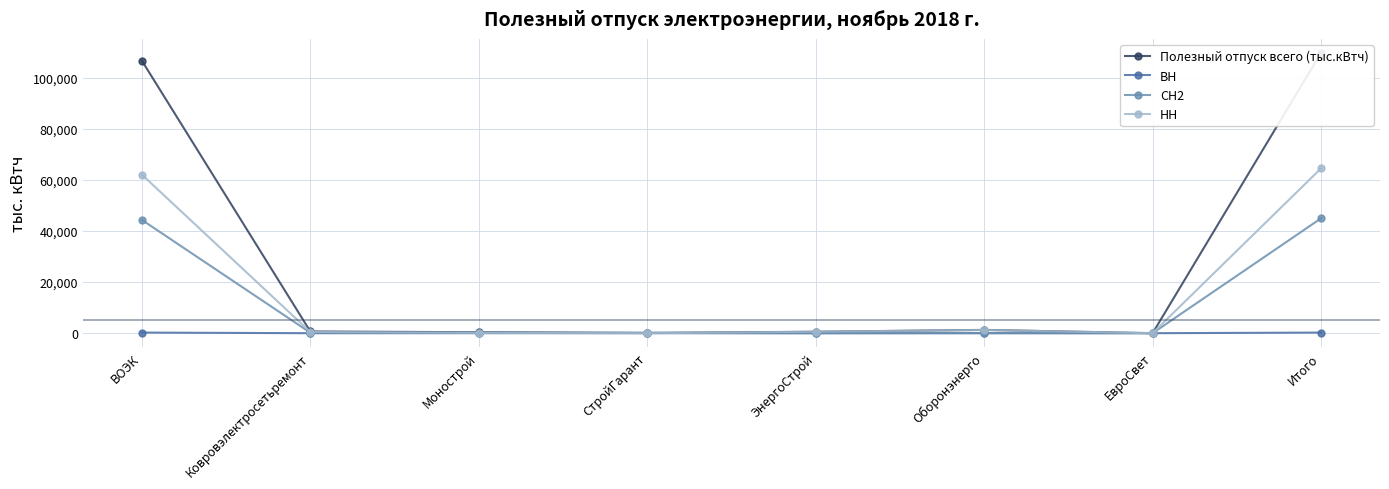

The НН series shows 62044.9 at ВОЭК. True or false?

True